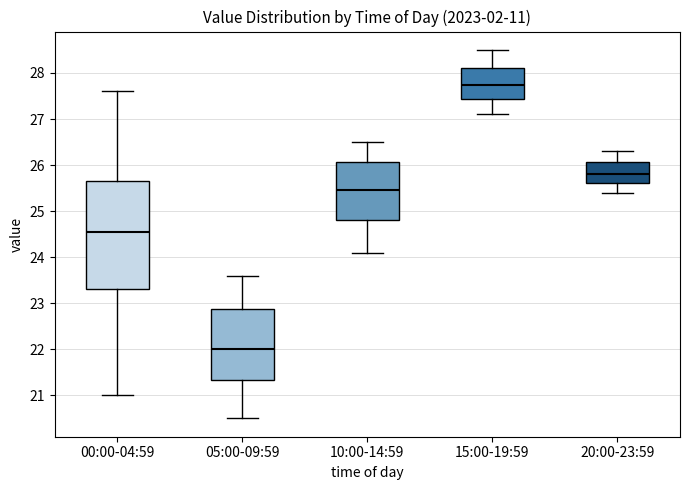

Which box is the tallest, from its lower edge to its upper edge?

00:00-04:59